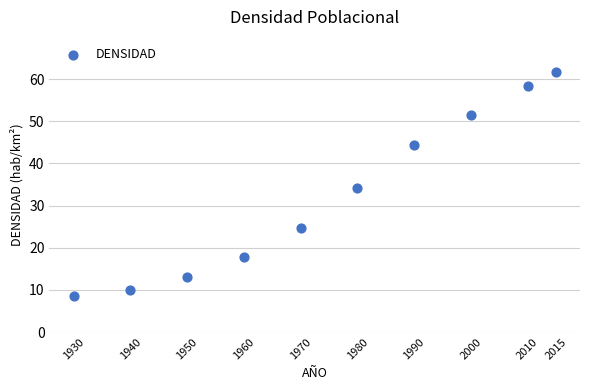

What Y value in the scatter plot is closest to 35?

34.1